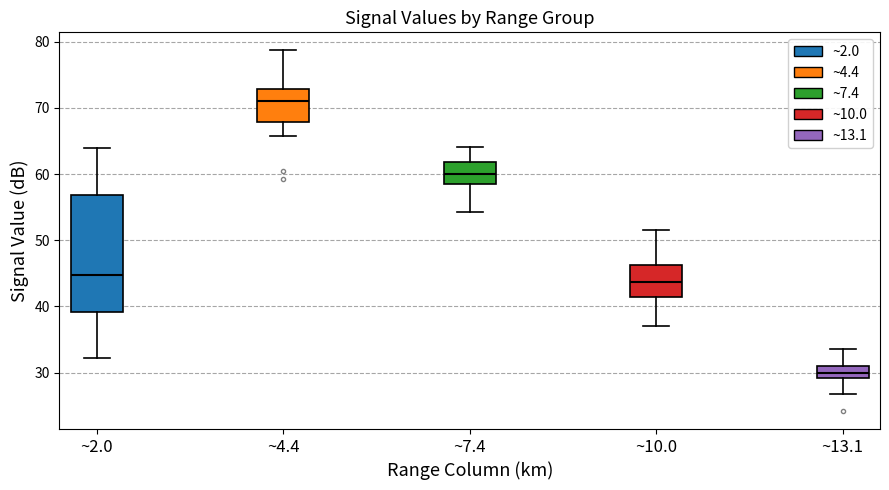

Comparing the boxes themselves (not the whiskers), which one is the tallest?

~2.0